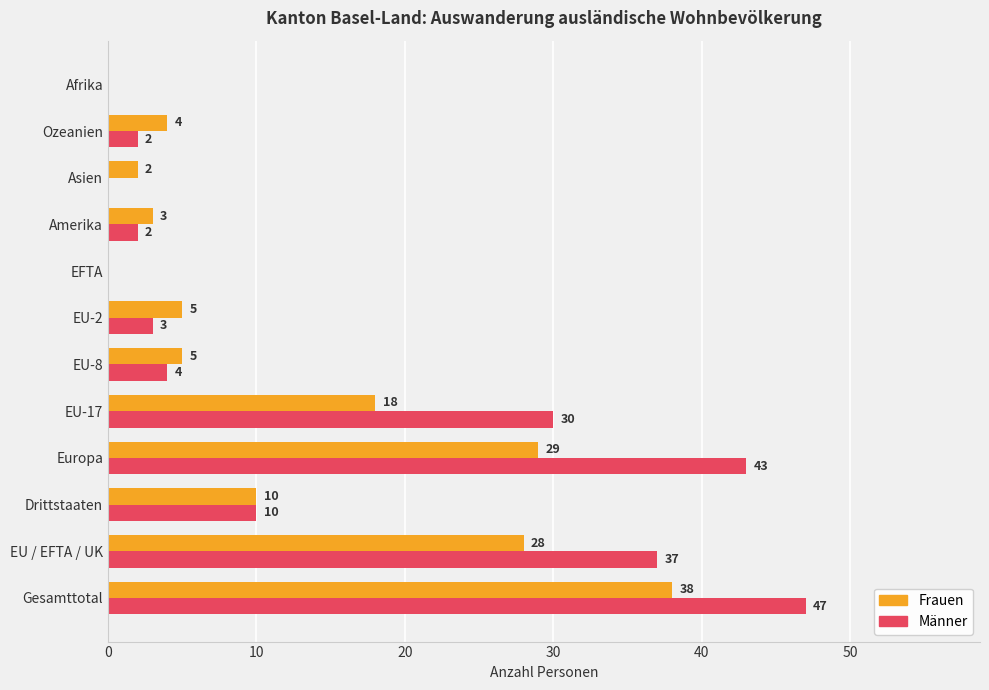

At which category is the sum across all series the highest?

Gesamttotal